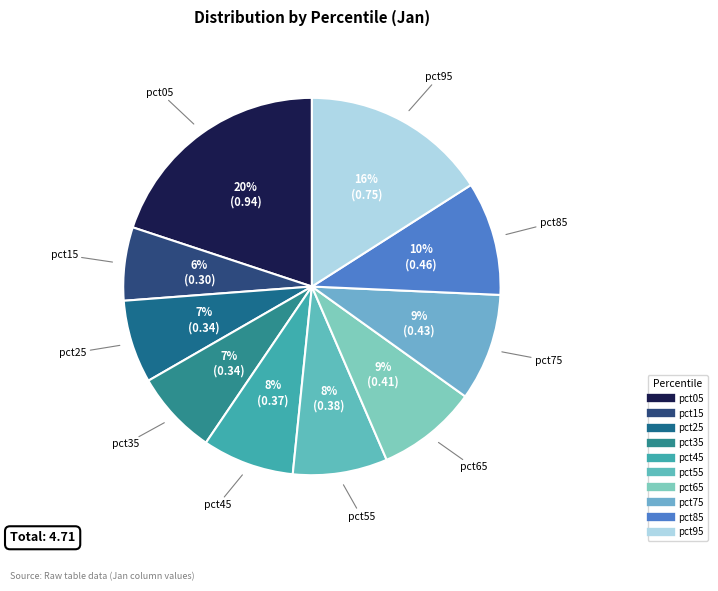

To the nearest percent, what is the difference between the largest and smallest slice percentages?

14%